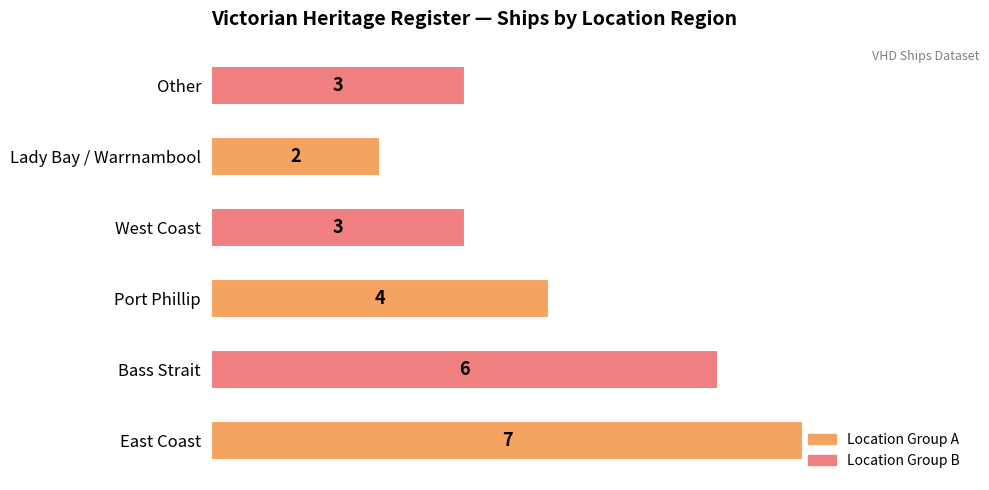

Which label corresponds to the smallest value in the chart?

Lady Bay / Warrnambool